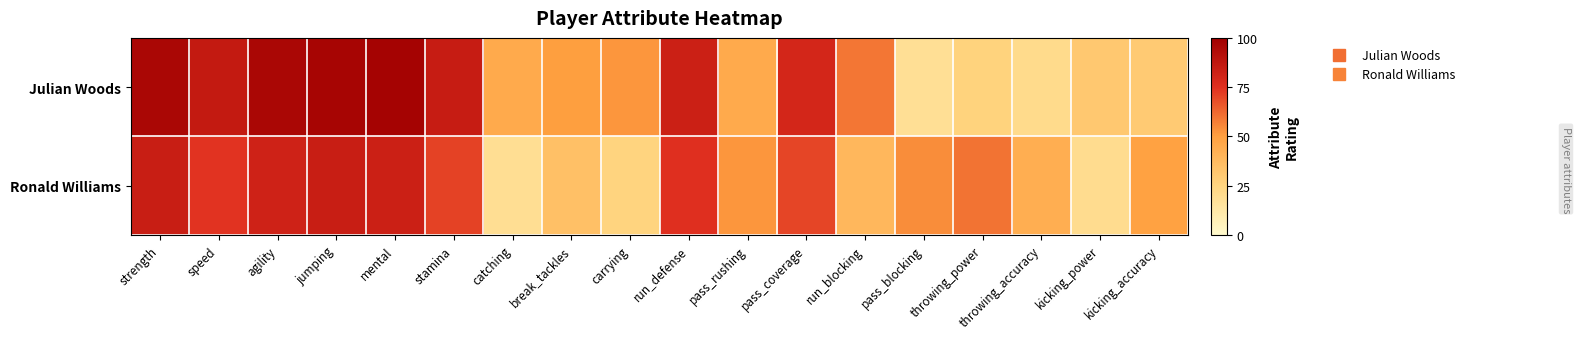

What is the difference between the highest and lowest values at run_defense?

8